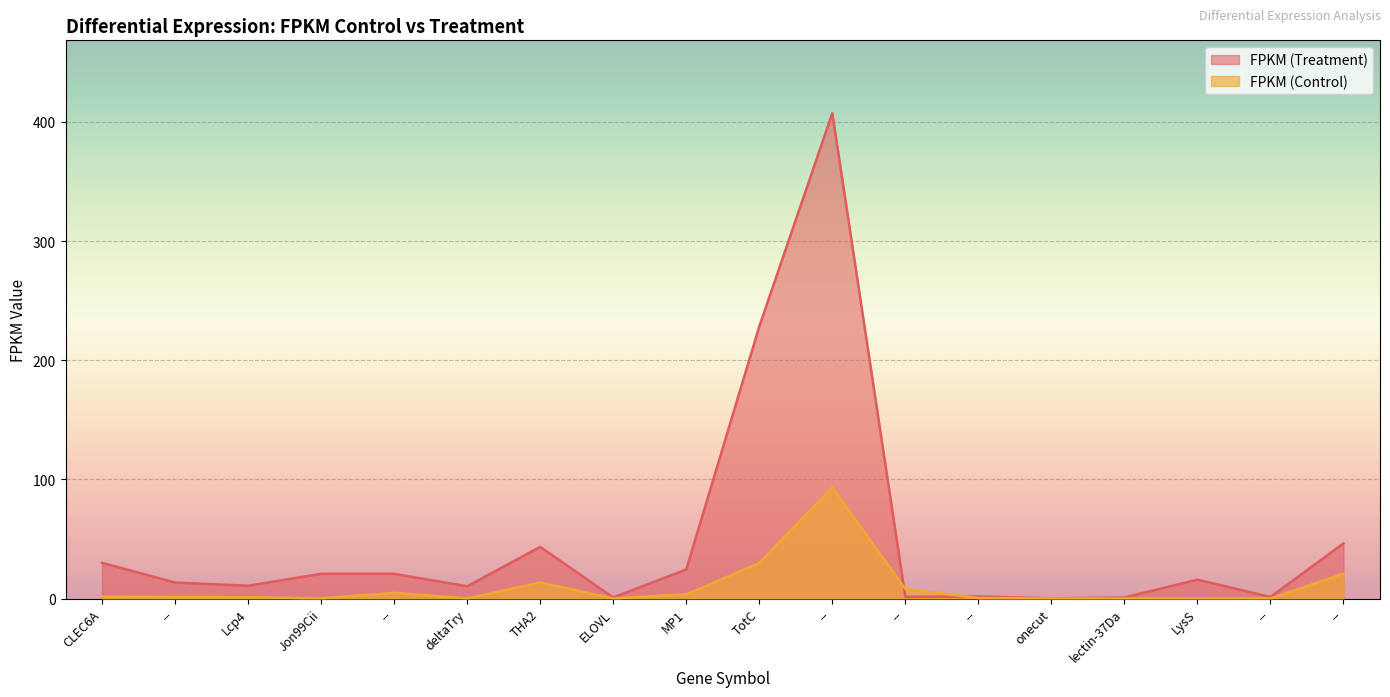

Where do FPKM (Treatment) and FPKM (Control) first cross each other?

-- and --